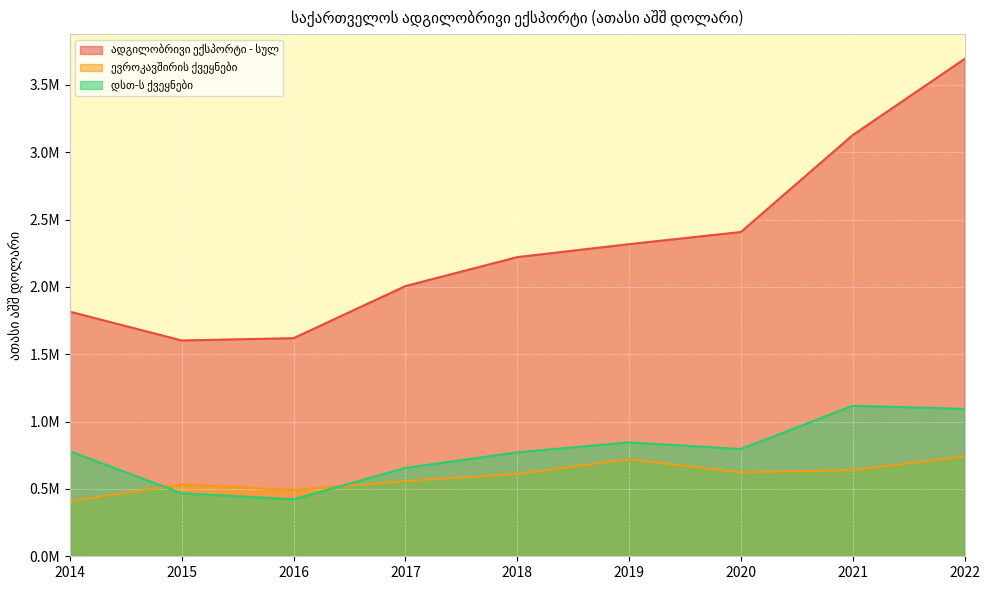

What is the average value of the ადგილობრივი ექსპორტი - სულ series?

2312538.1